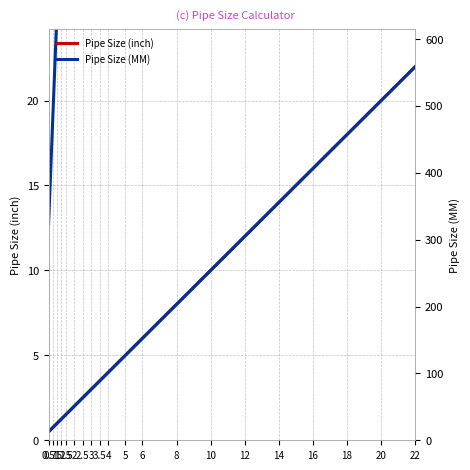

What is the label of the 19th point from the right?

0.75